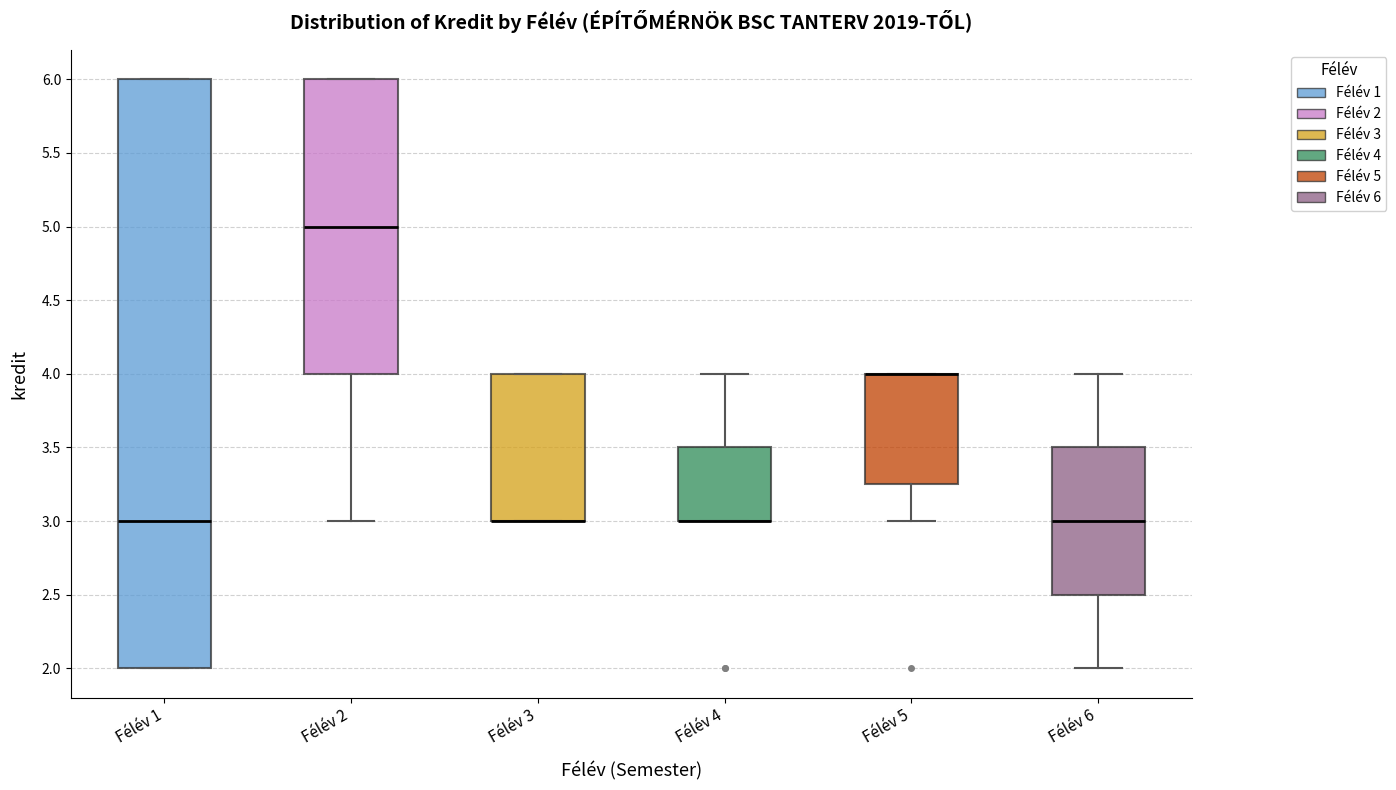

Where is the upper edge of the box for Félév 1 on the y-axis? The values are not printed on the chart, so give them approximately, as read against the axis.

6.00